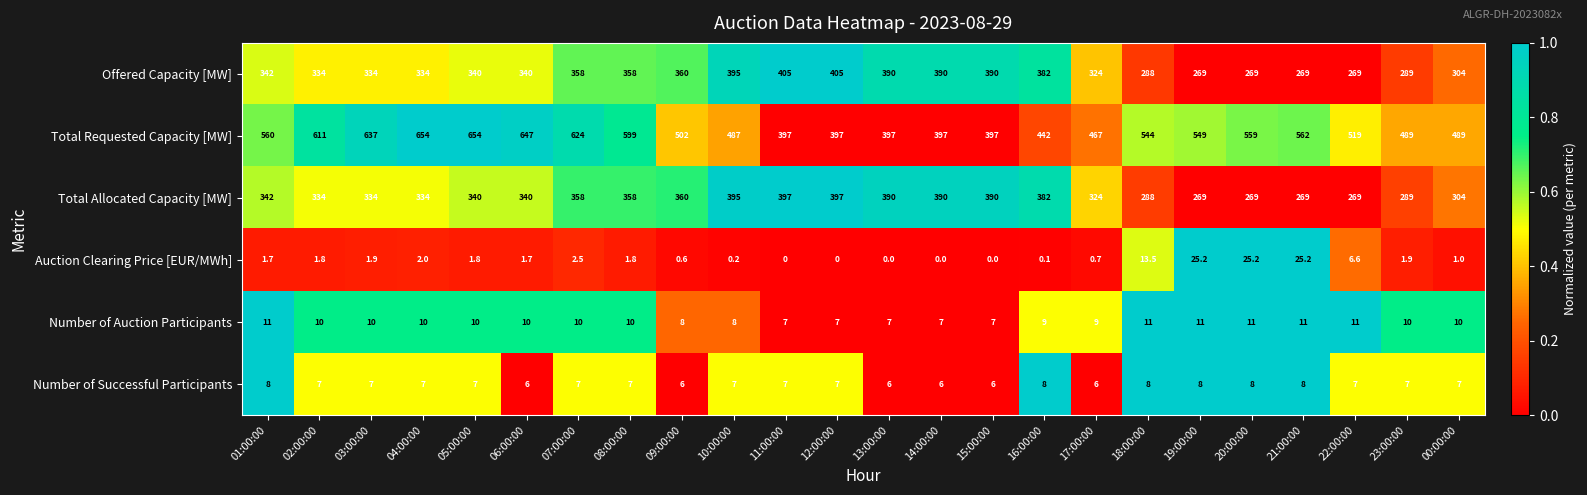

How many data points does each series have?

24